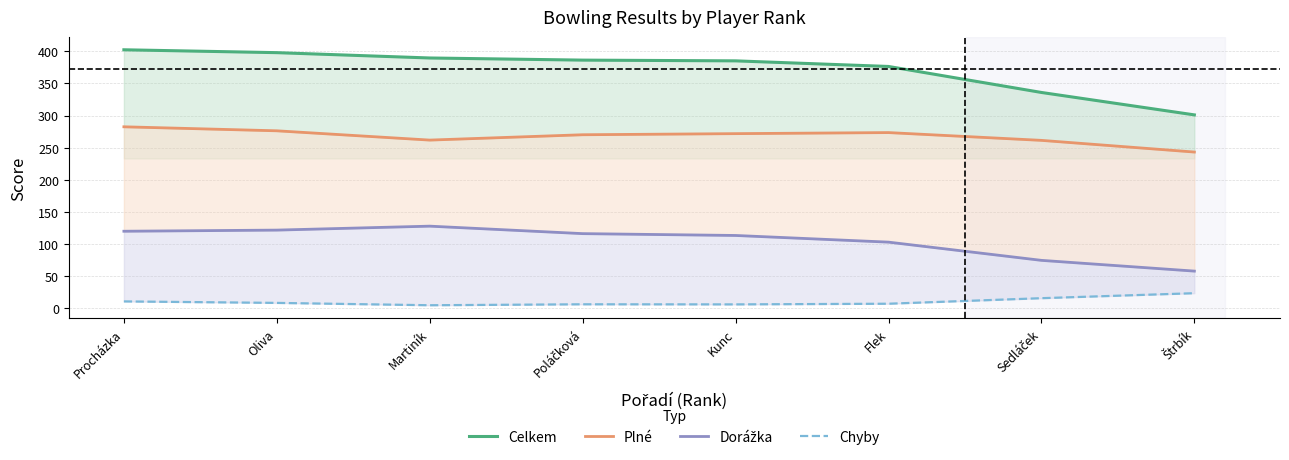

At Štrbík, list the series in order from smallest to largest.

Chyby, Dorážka, Plné, Celkem